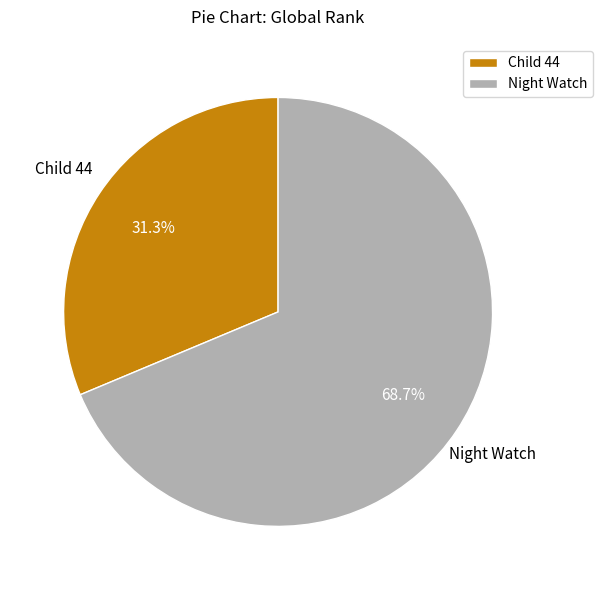

What is the total percentage of Child 44 and Night Watch?

100.0%